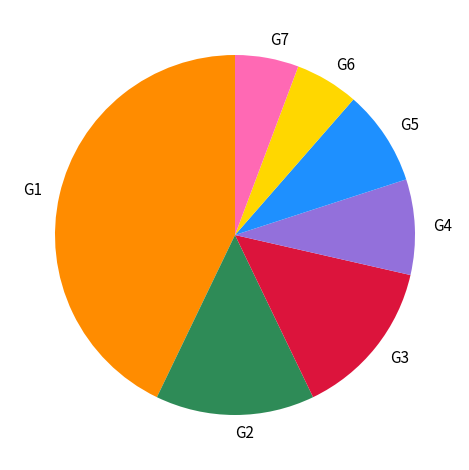

What is the ratio of the value at G3 to the value at G4?

1.7